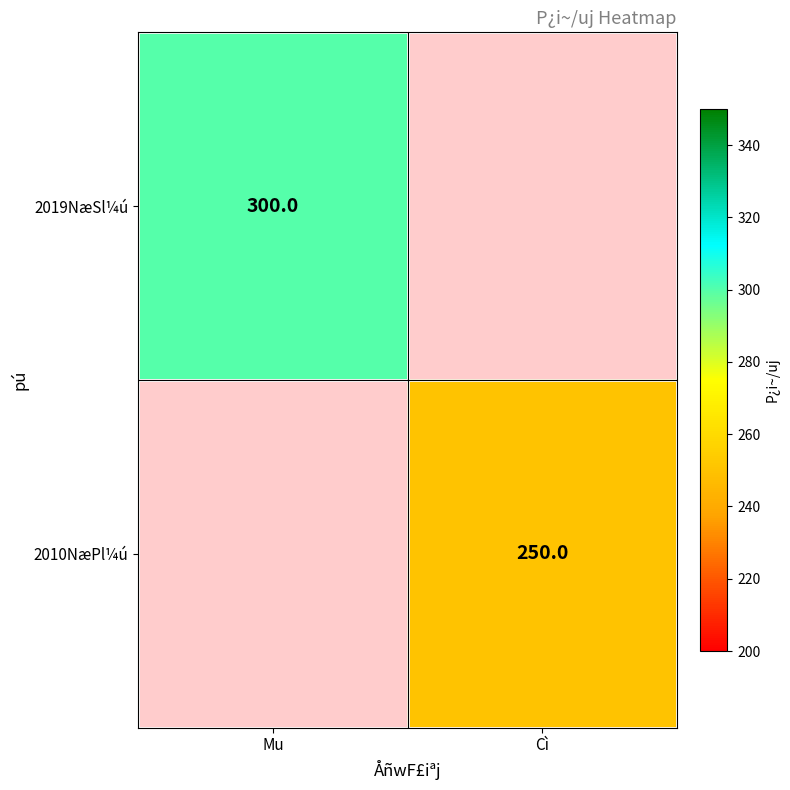

The value of 2010NæPl¼ú at Cì is 250. True or false?

True